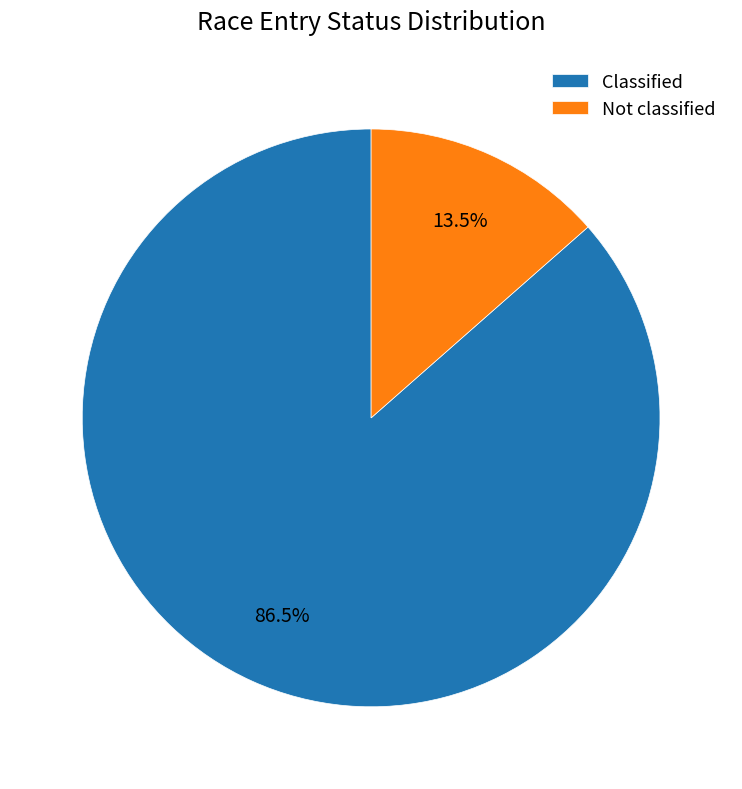

Count the number of slices in the pie.

2